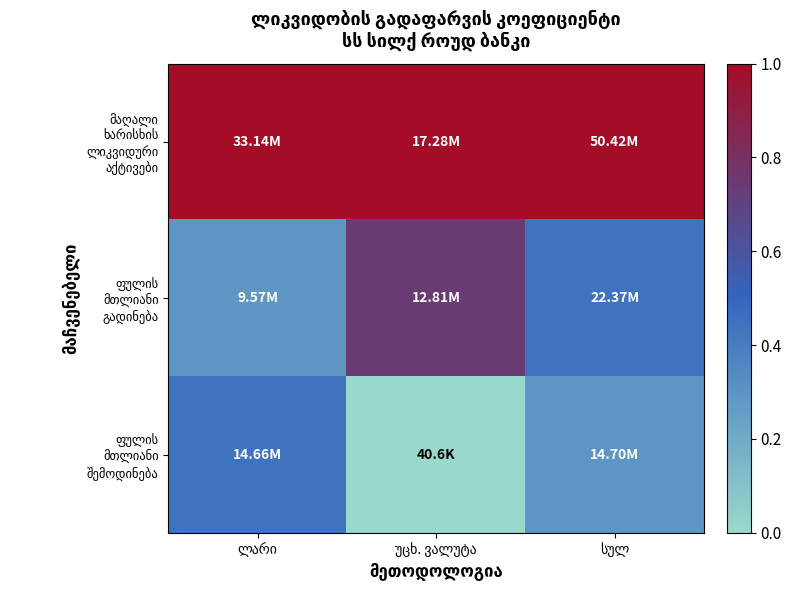

Where is მაღალი ხარისხის ლიკვიდური აქტივები nearest to the value 1?

ლარი